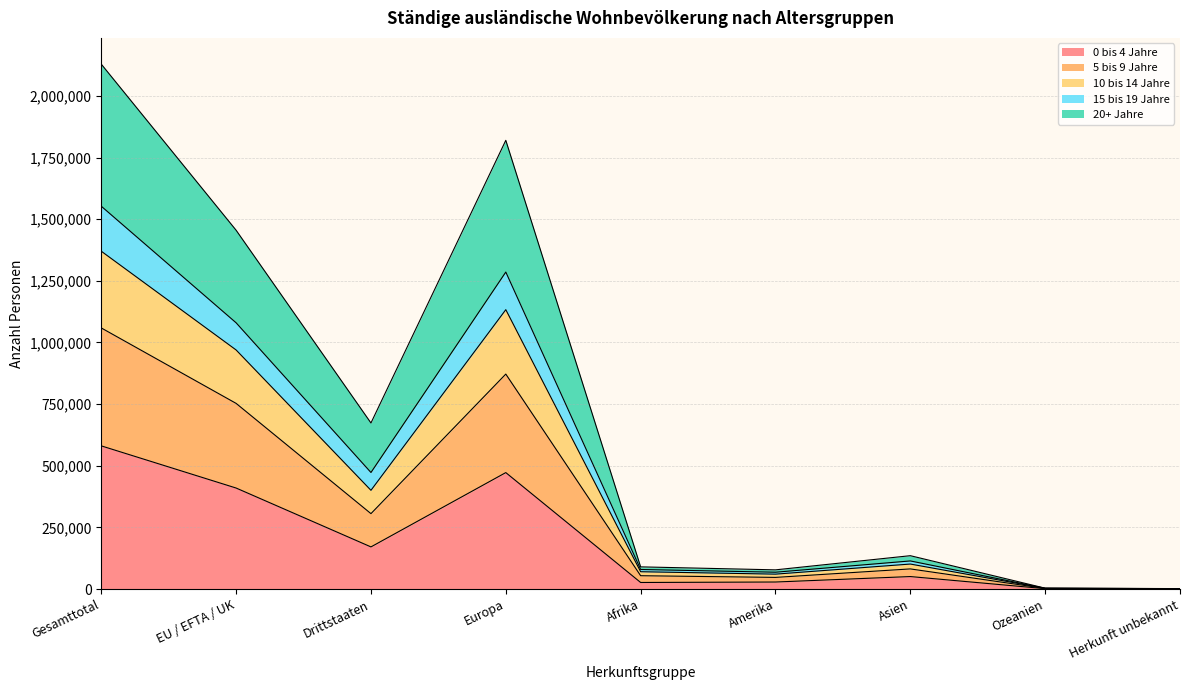

At which category is the sum across all series the highest?

Gesamttotal